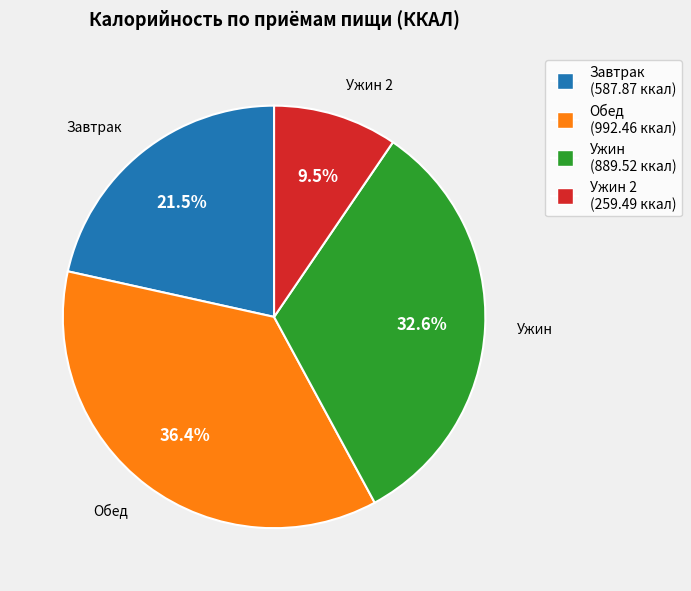

Does any single category account for the majority?

No